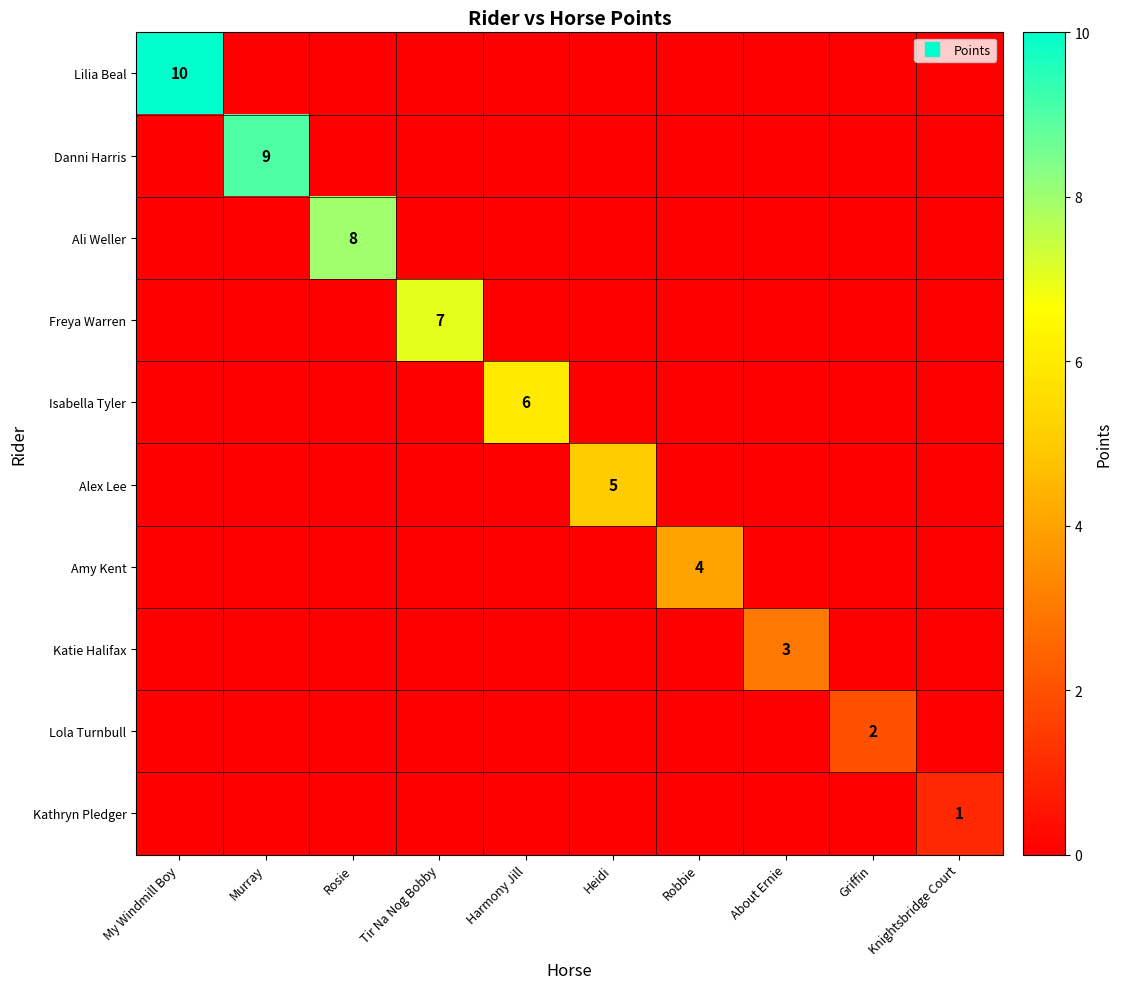

Which series has the widest spread of values?

Lilia Beal